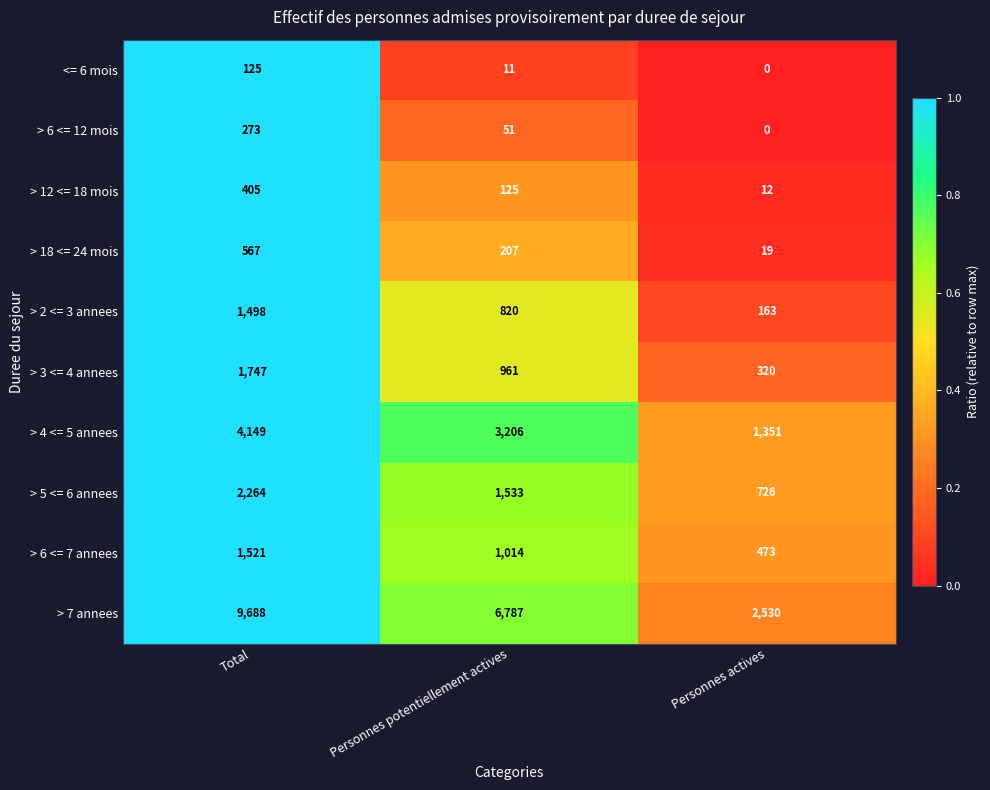

Rank the series at Personnes potentiellement actives from lowest to highest value.

<= 6 mois, > 6 <= 12 mois, > 12 <= 18 mois, > 18 <= 24 mois, > 2 <= 3 annees, > 3 <= 4 annees, > 6 <= 7 annees, > 5 <= 6 annees, > 4 <= 5 annees, > 7 annees